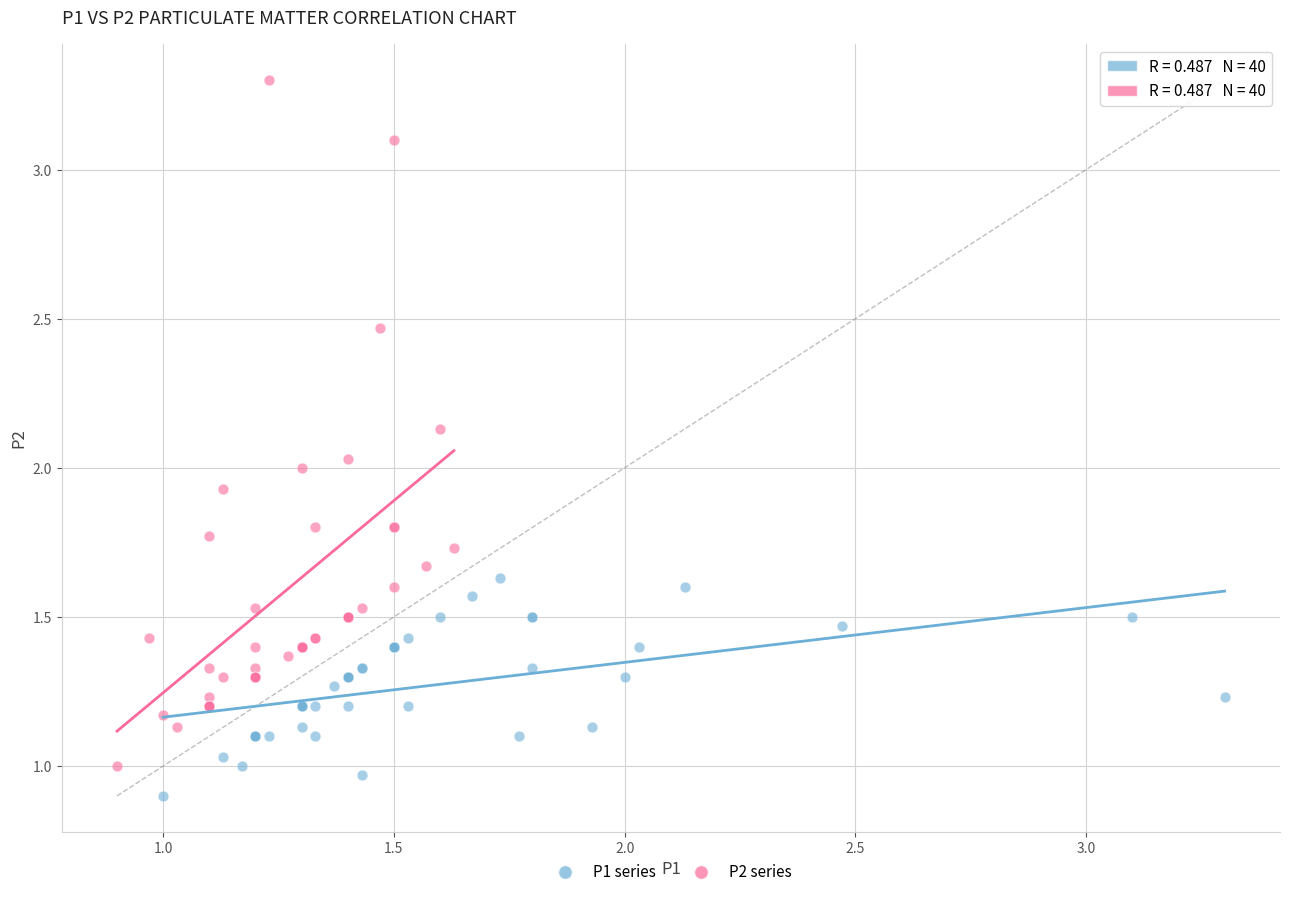

Which series has the widest spread of Y values?

P2 series